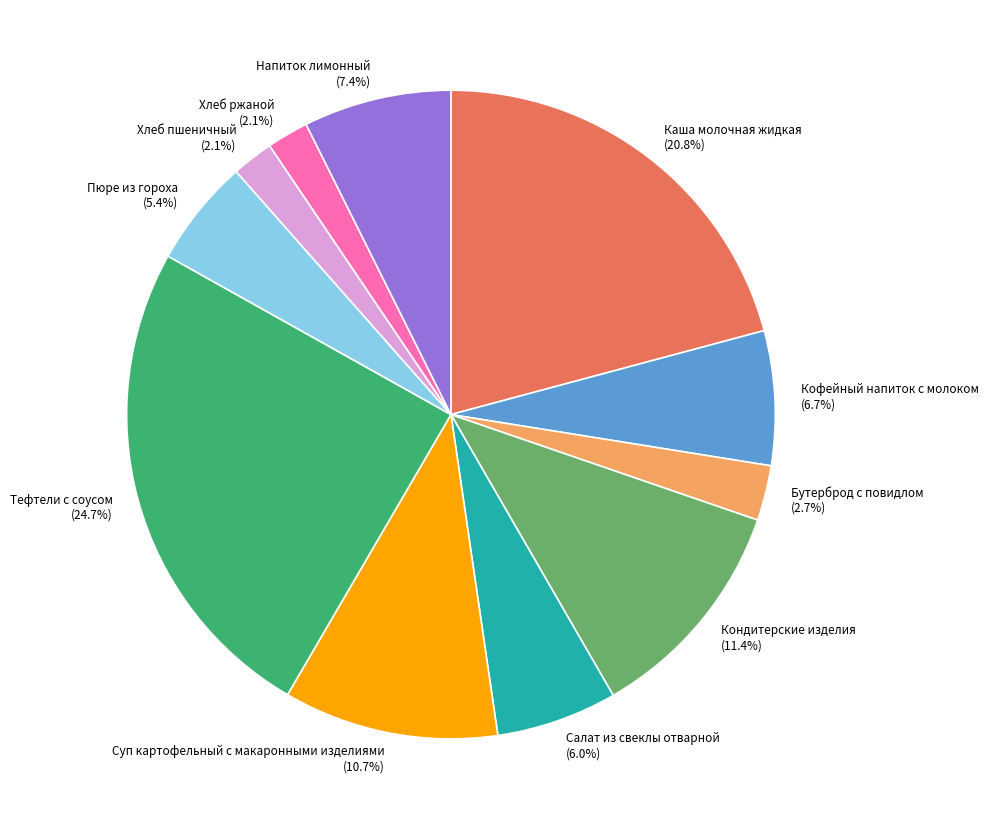

What percentage do Суп картофельный с макаронными изделиями and Кондитерские изделия together represent?

22.1%